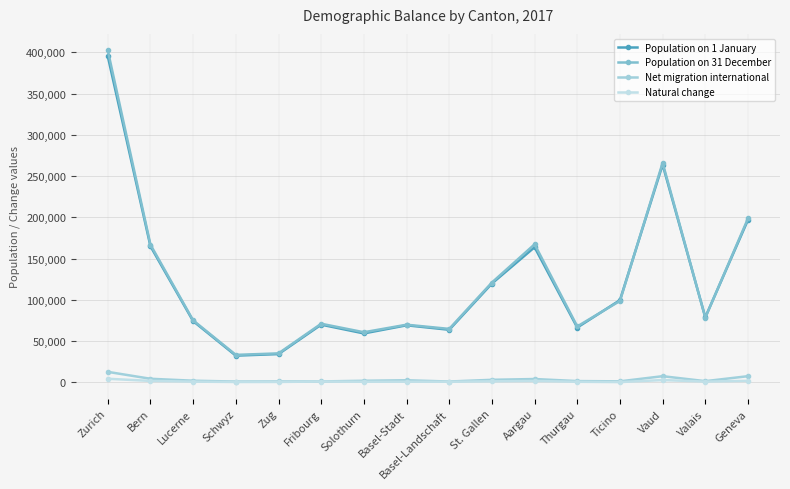

True or false: Population on 31 December and Net migration international intersect in this chart.

False